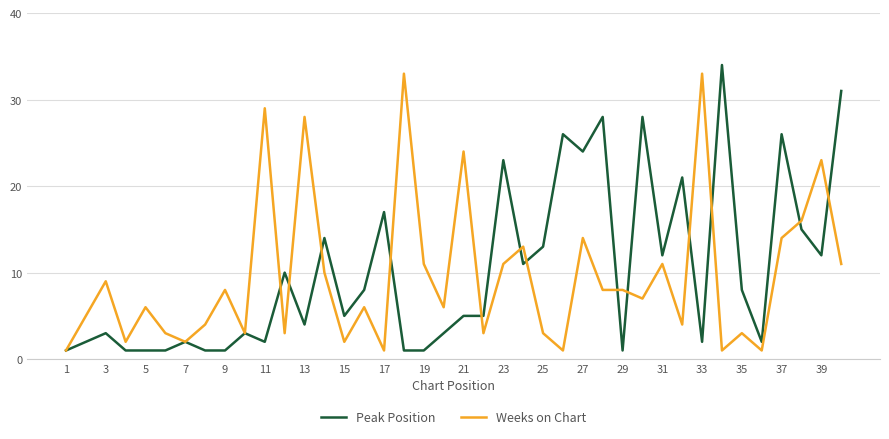

What is the maximum value shown in the chart?

34